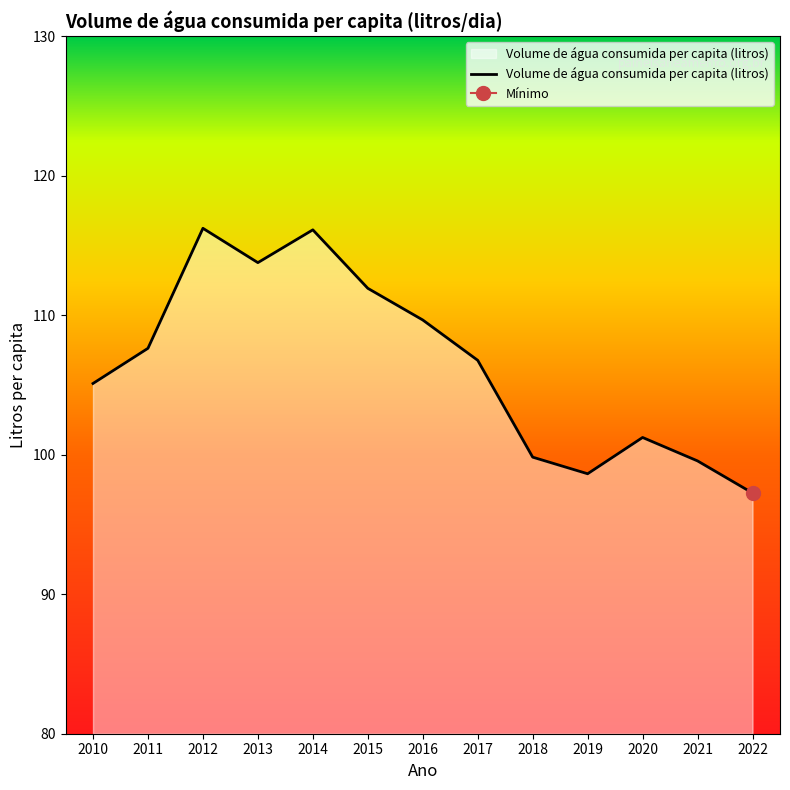

Which category has the lowest value across all series?

2022